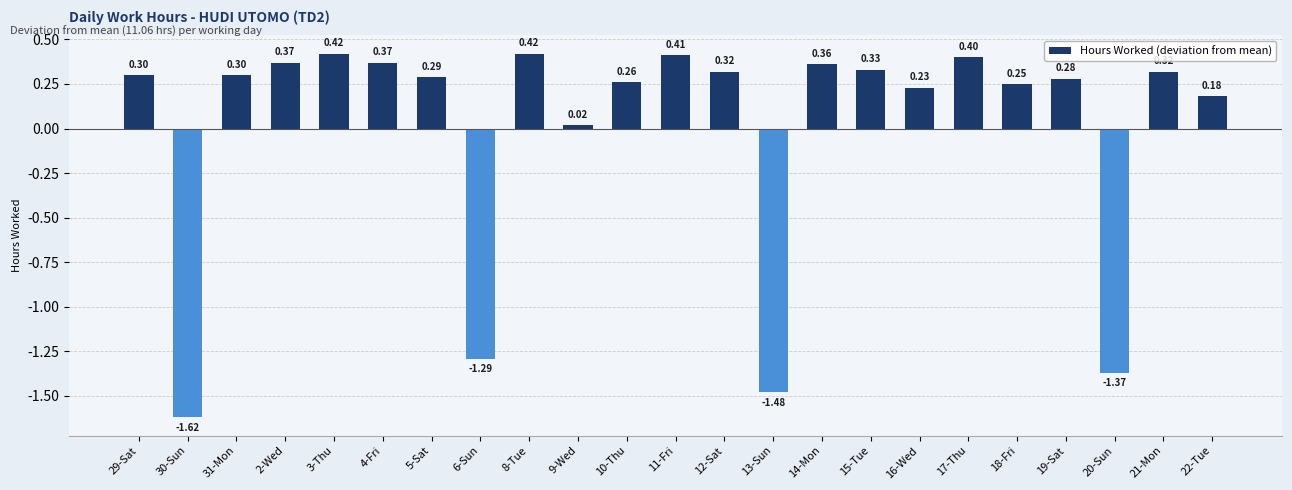

What is the difference between the maximum and minimum values?

2.0